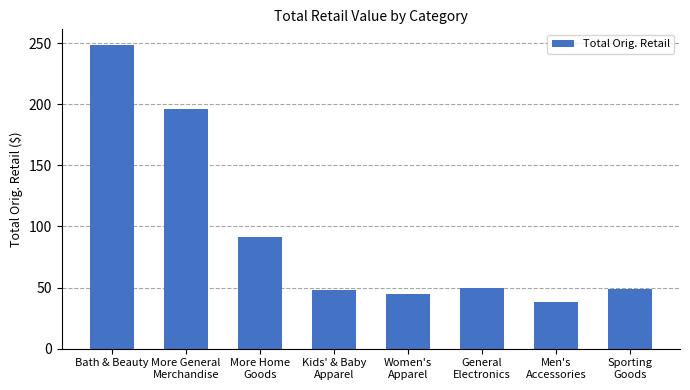

What is the approximate value at More Home
Goods?

91.5